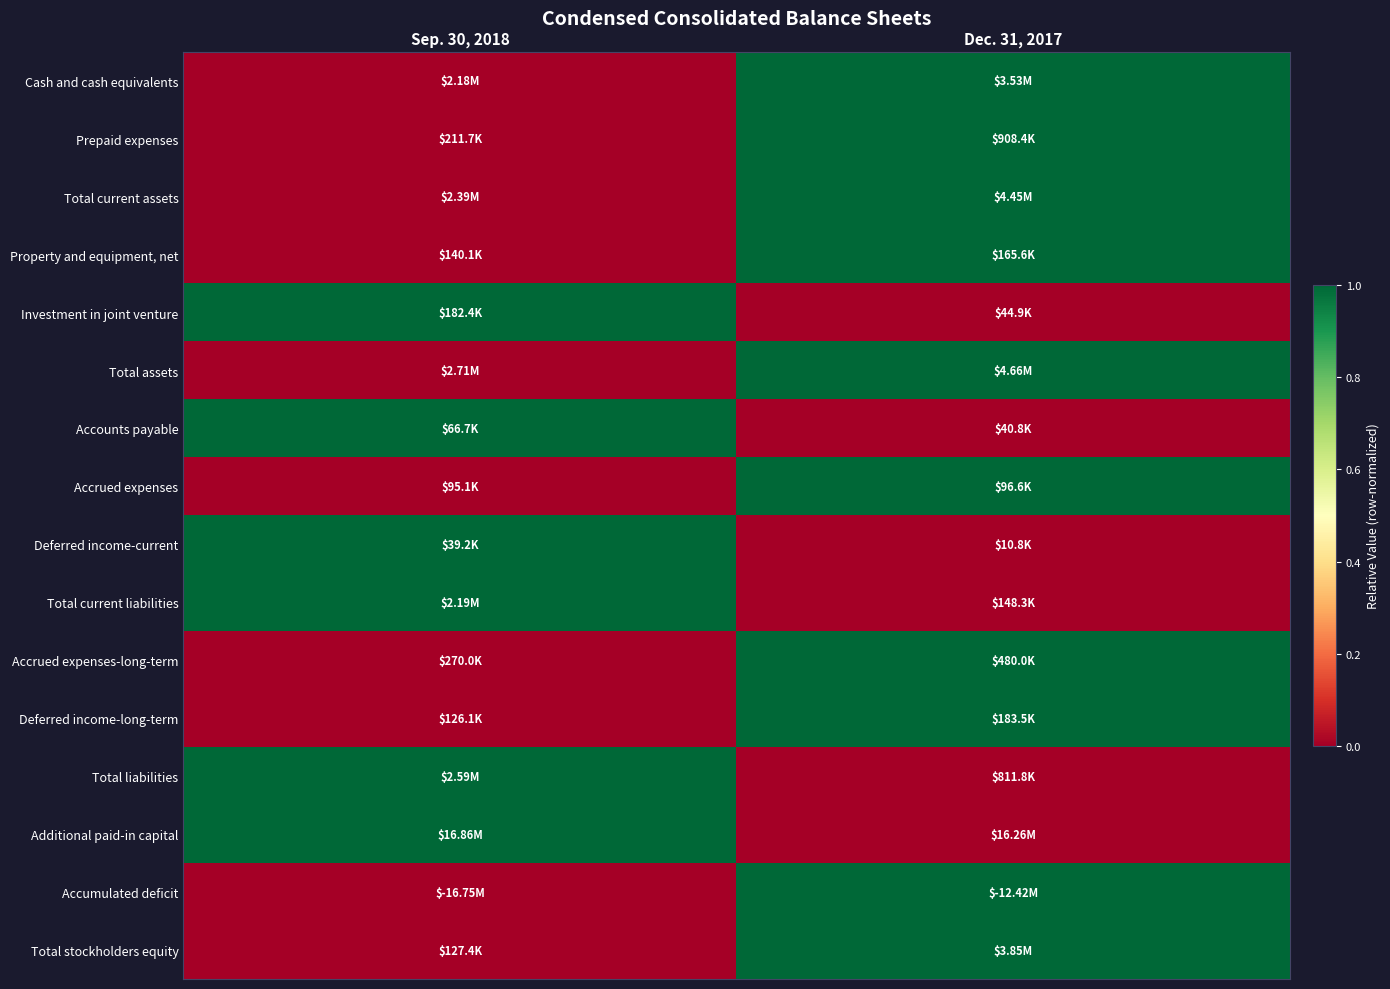

Which series has the largest total across all categories?

Accumulated deficit